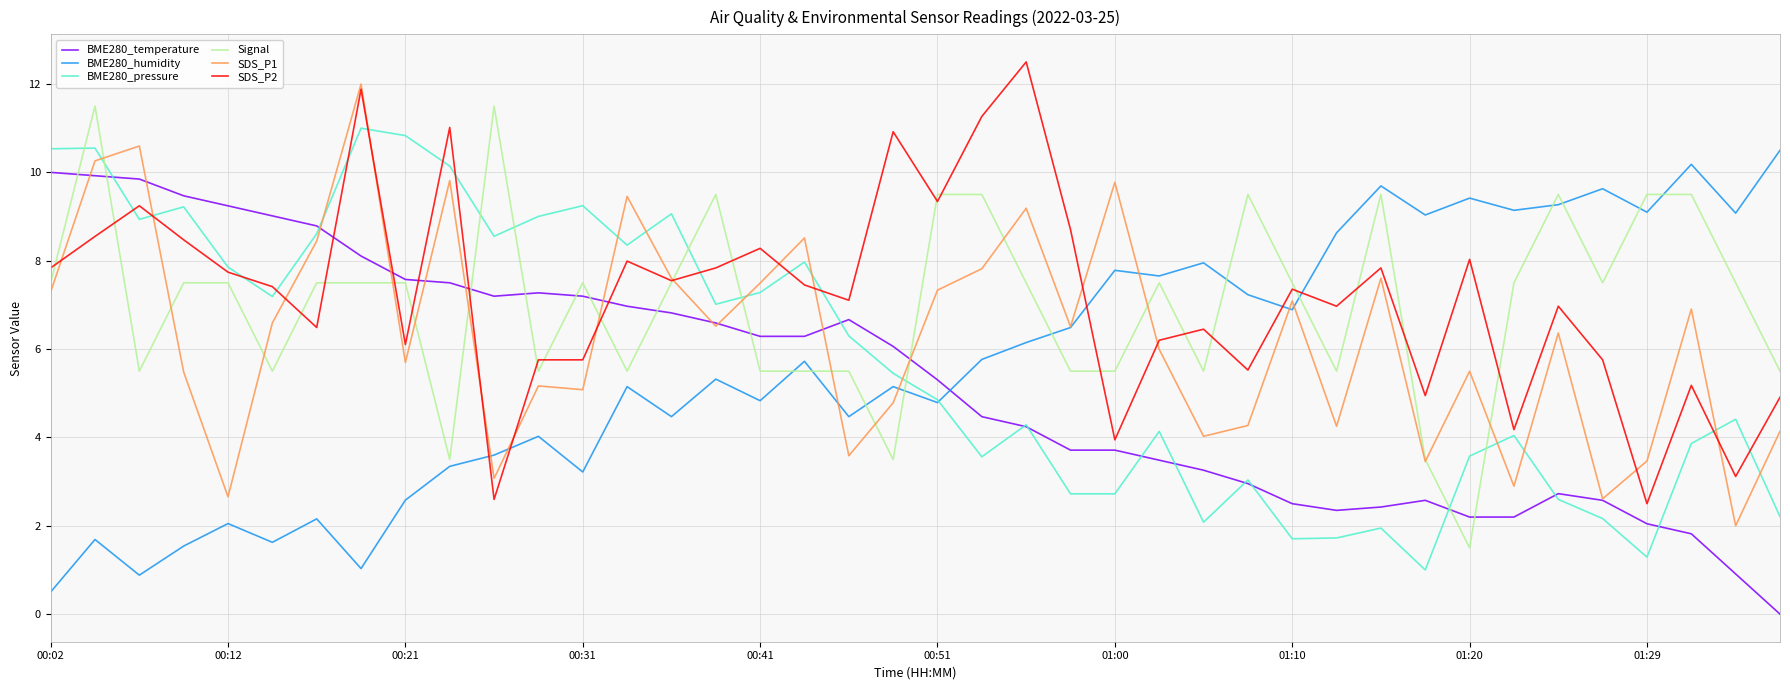

What is the maximum value for BME280_humidity?

10.5